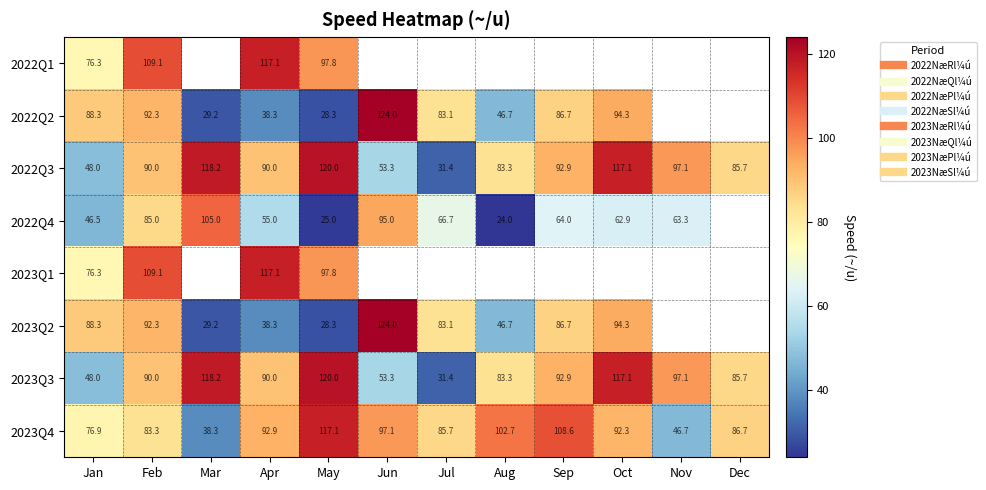

What value does the 2022Q2 series have at Jul?

83.1